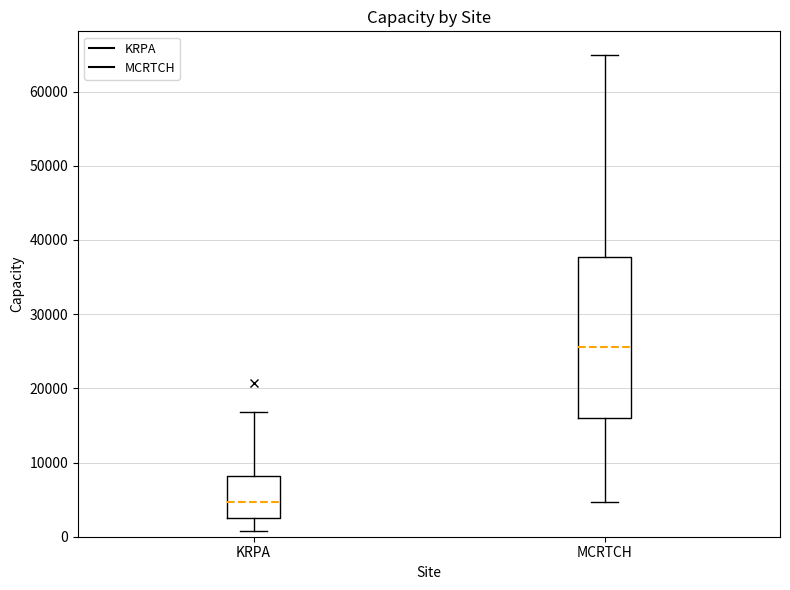

Which box is the tallest, from its lower edge to its upper edge?

MCRTCH